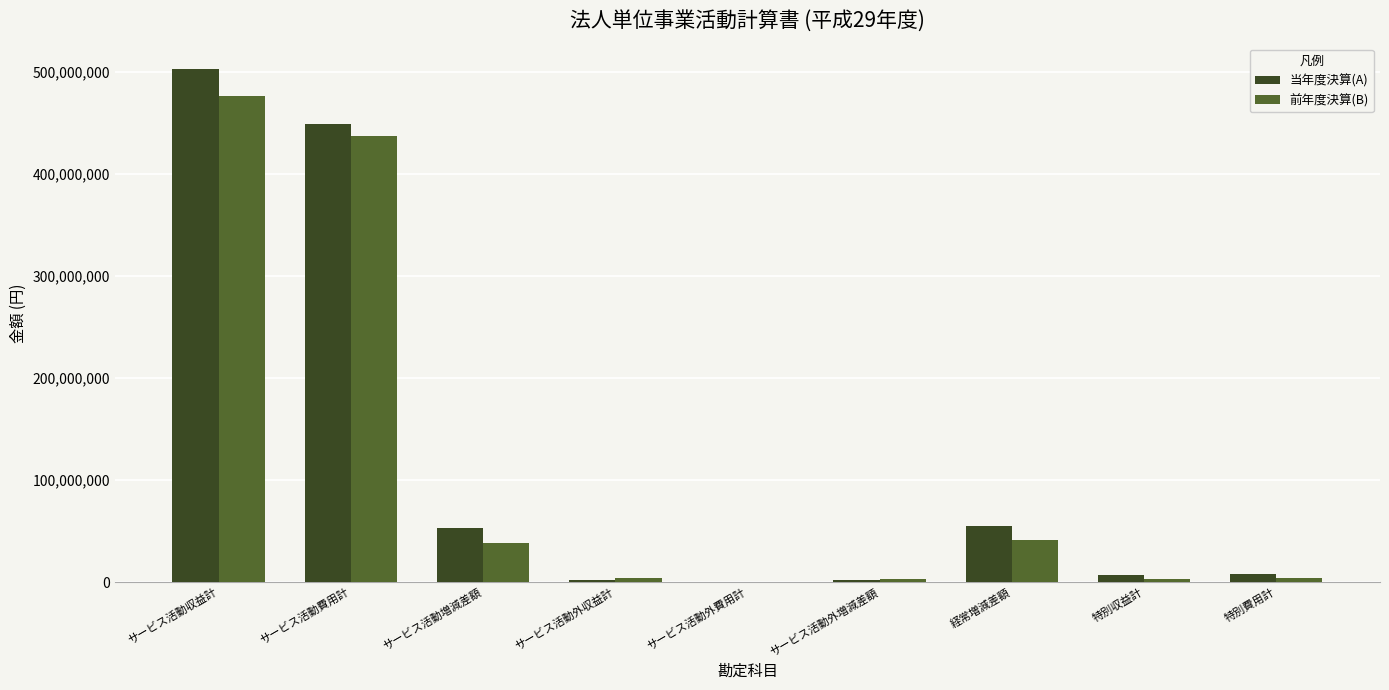

Which category has the highest value in the 前年度決算(B) series?

サービス活動収益計